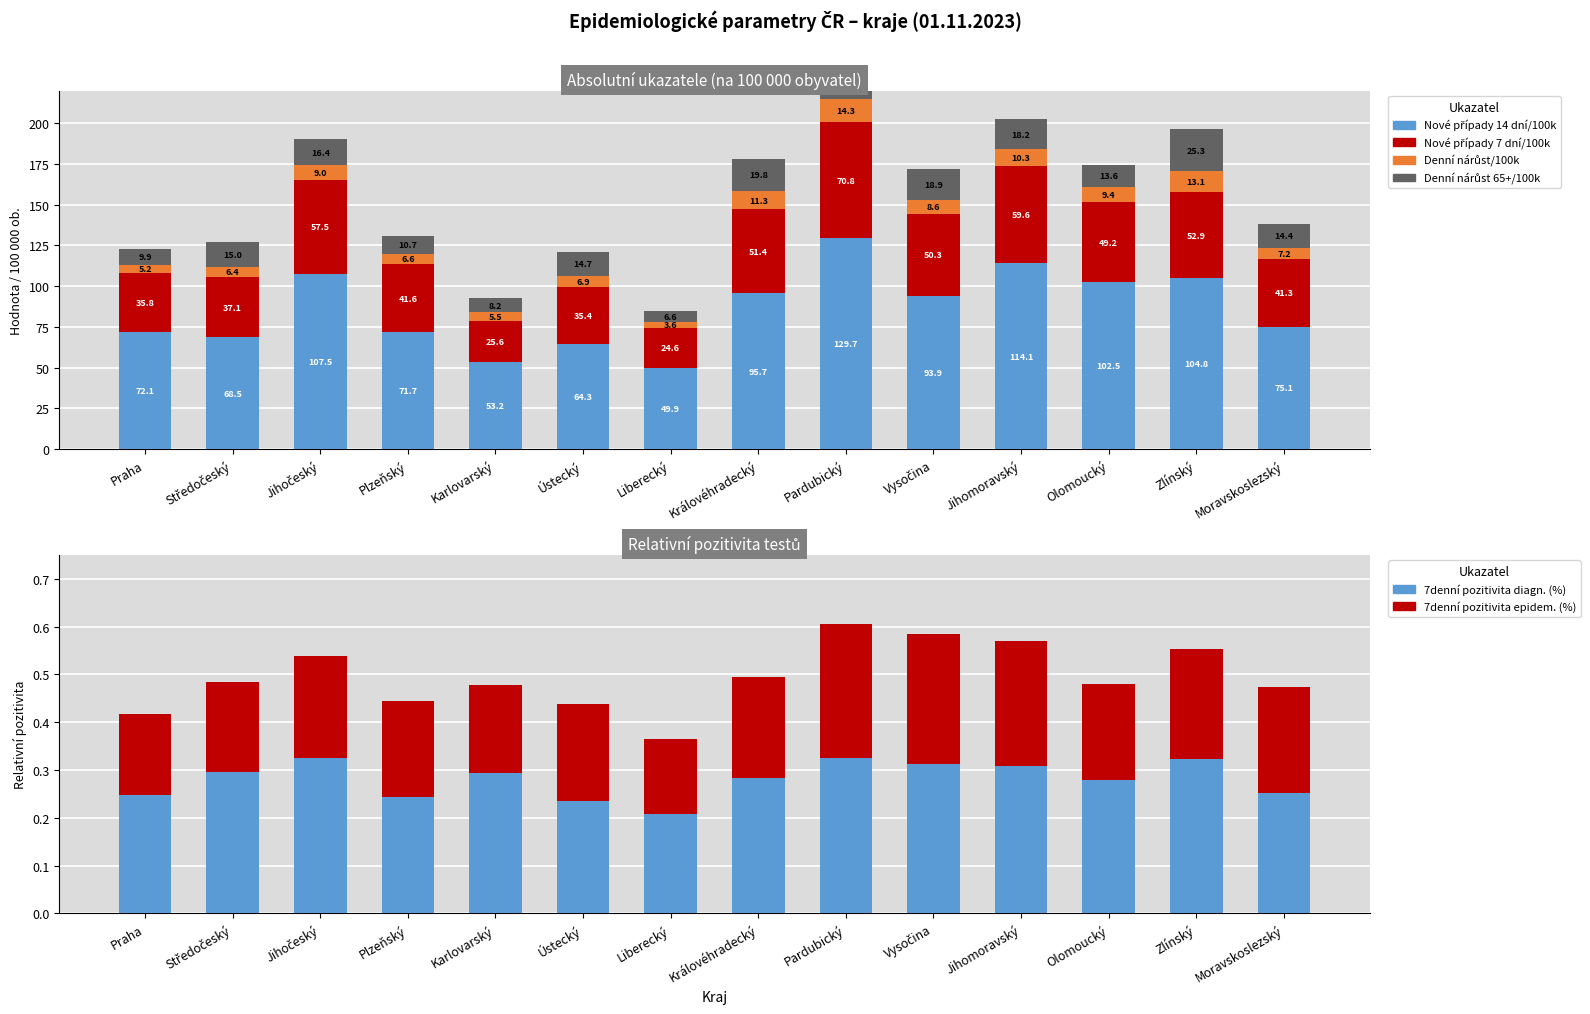

What is the maximum value shown in the chart?

129.7